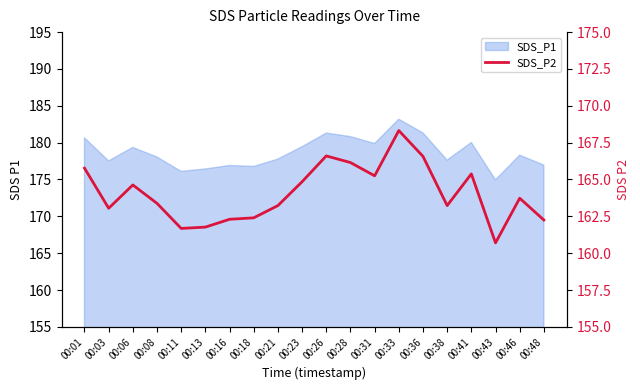

Approximately how many times larger is the value at 00:08 compared to 00:11?

1.0